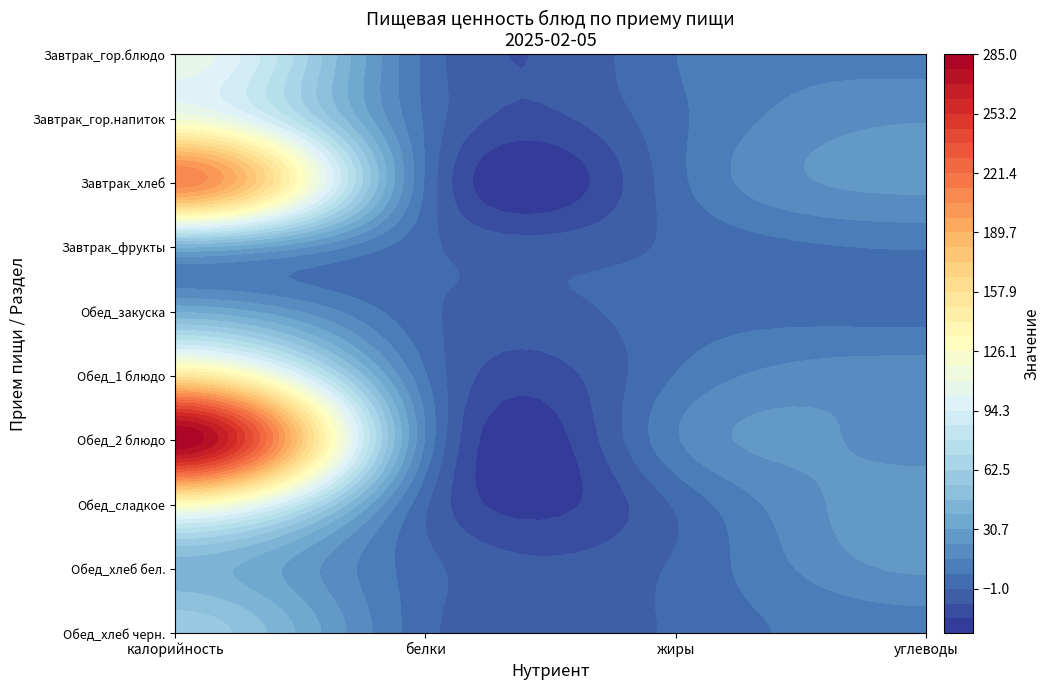

What is the approximate value of Обед_хлеб черн. at Завтрак_гор.блюдо?

60.3